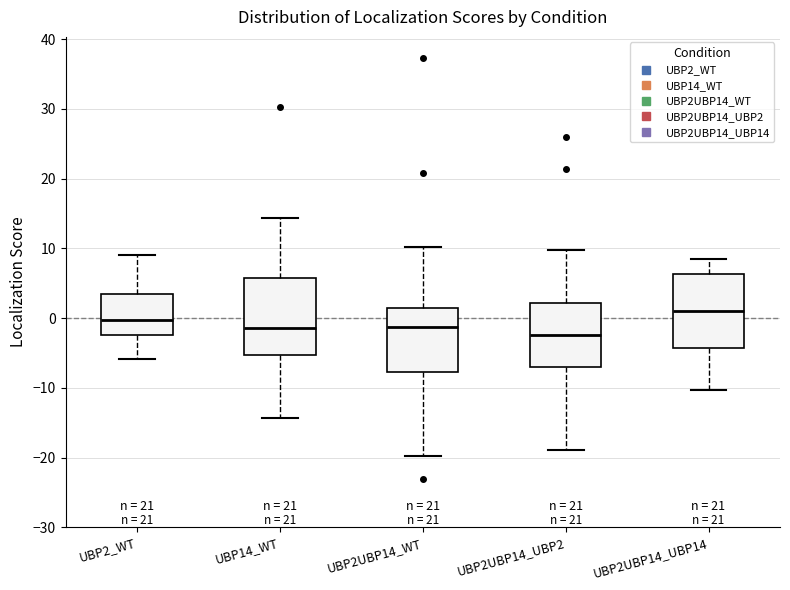

Where is the upper edge of the box for UBP2UBP14_UBP14 on the y-axis? The values are not printed on the chart, so give them approximately, as read against the axis.

6